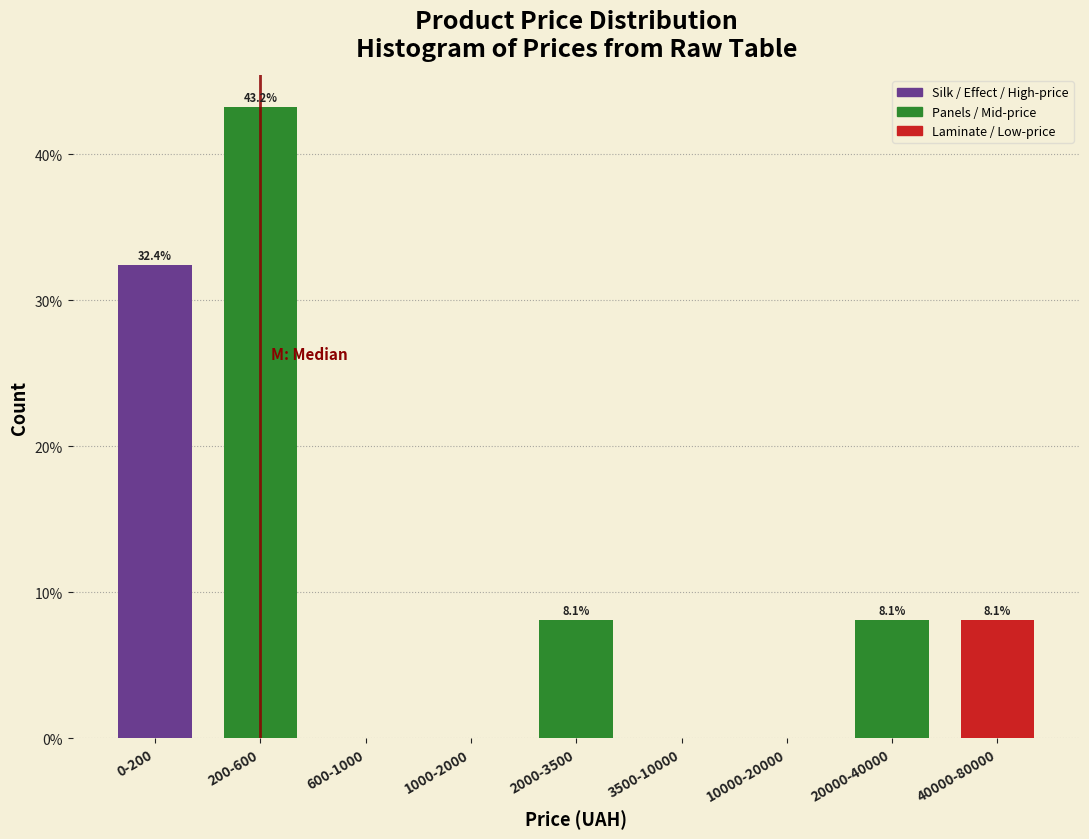

Reading left to right, what are all the values shown in this chart?

0-200=32.4	200-600=43.2	600-1000=0.0	1000-2000=0.0	2000-3500=8.1	3500-10000=0.0	10000-20000=0.0	20000-40000=8.1	40000-80000=8.1